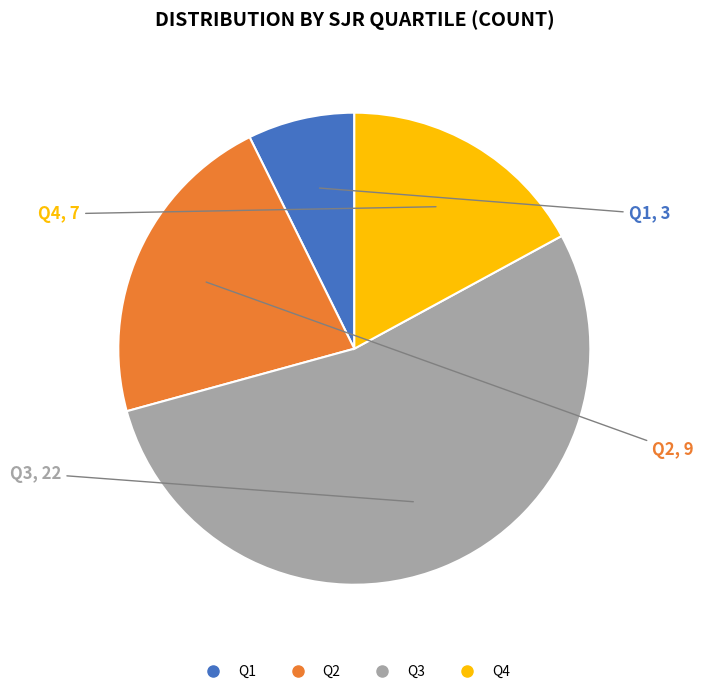

True or false: Q2 accounts for 22% of the total.

True